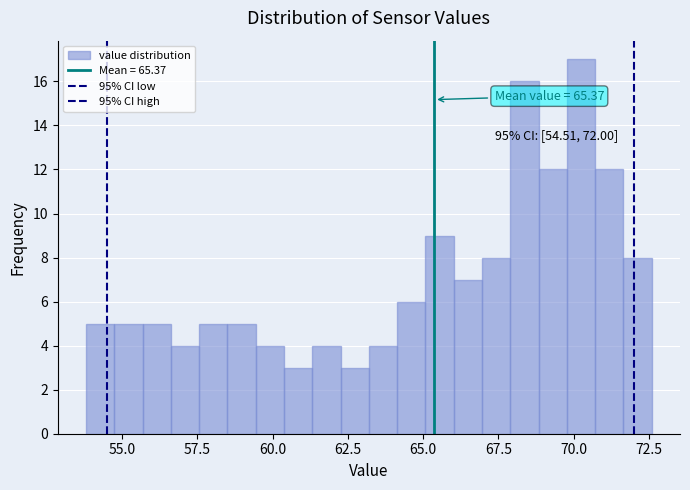

Around what value on the x-axis is the tallest bar? Give the approximate position of its centre, as read against the axis.

70.0